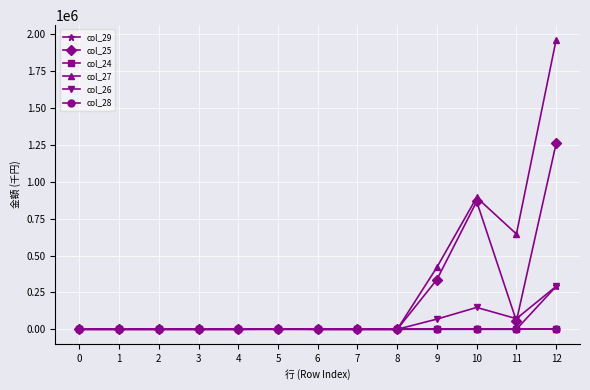

Which has a higher value, 7 or 1?

7